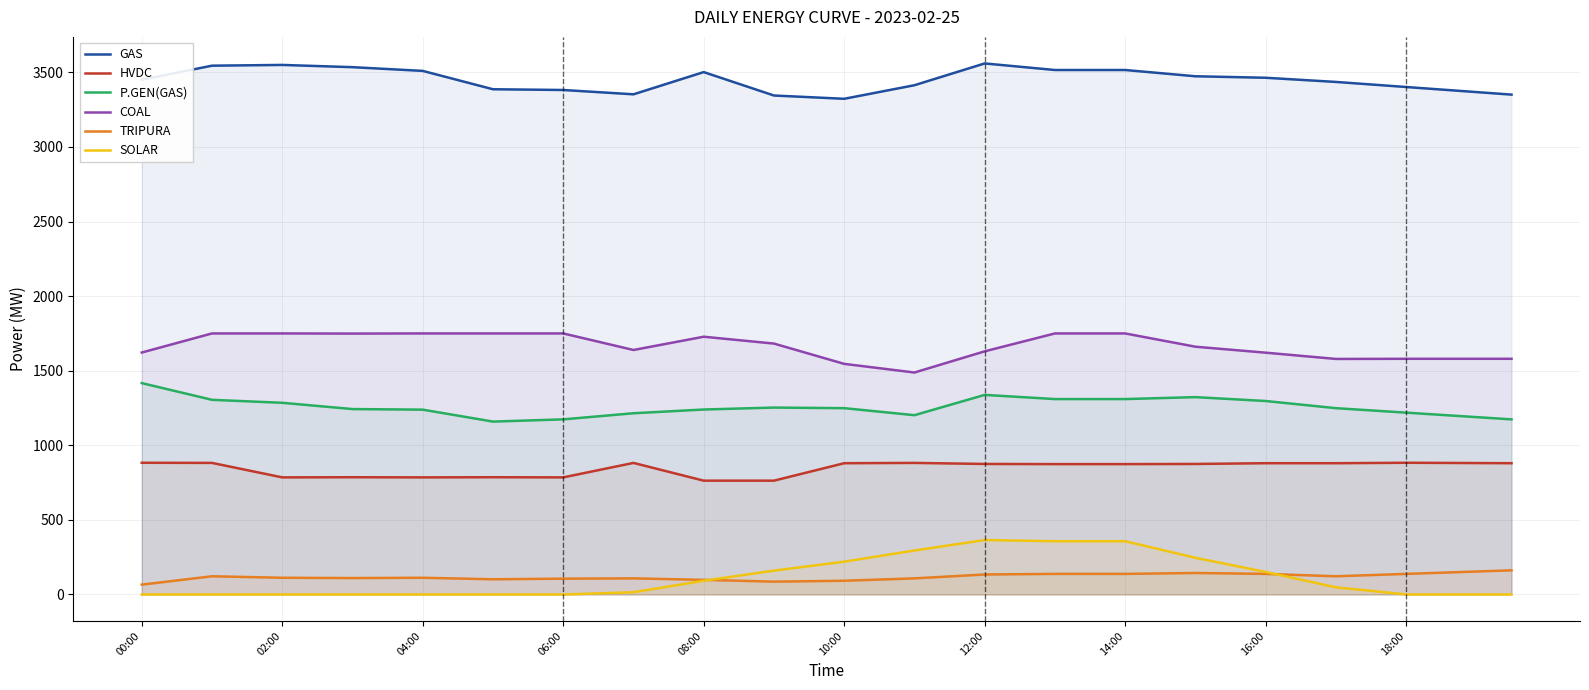

How many values in the P.GEN(GAS) series are below 1249?

19